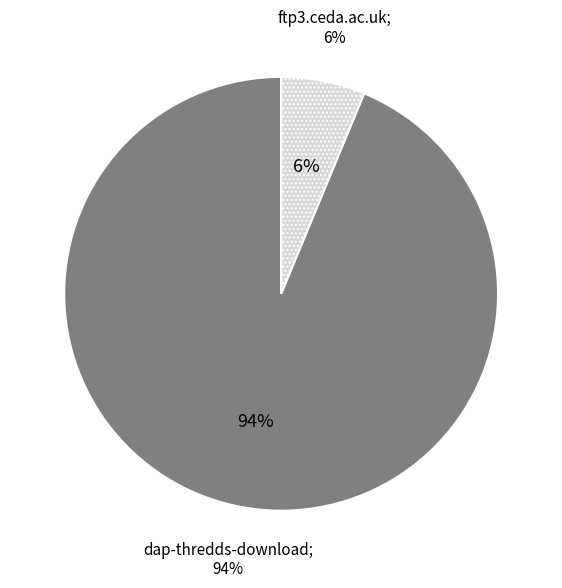

Which slice is the smallest?

ftp3.ceda.ac.uk